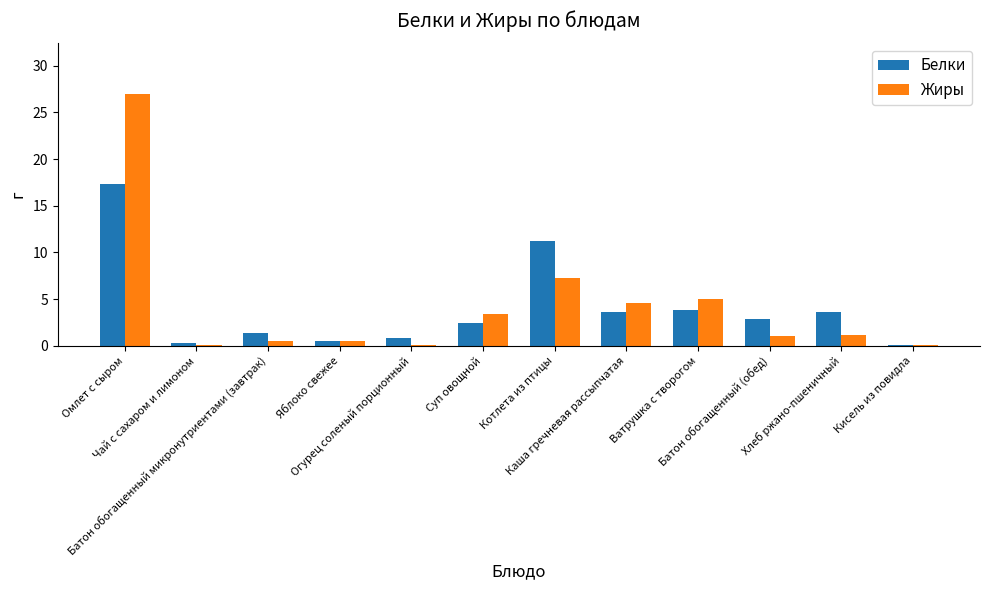

Which series has the widest spread of values?

Жиры